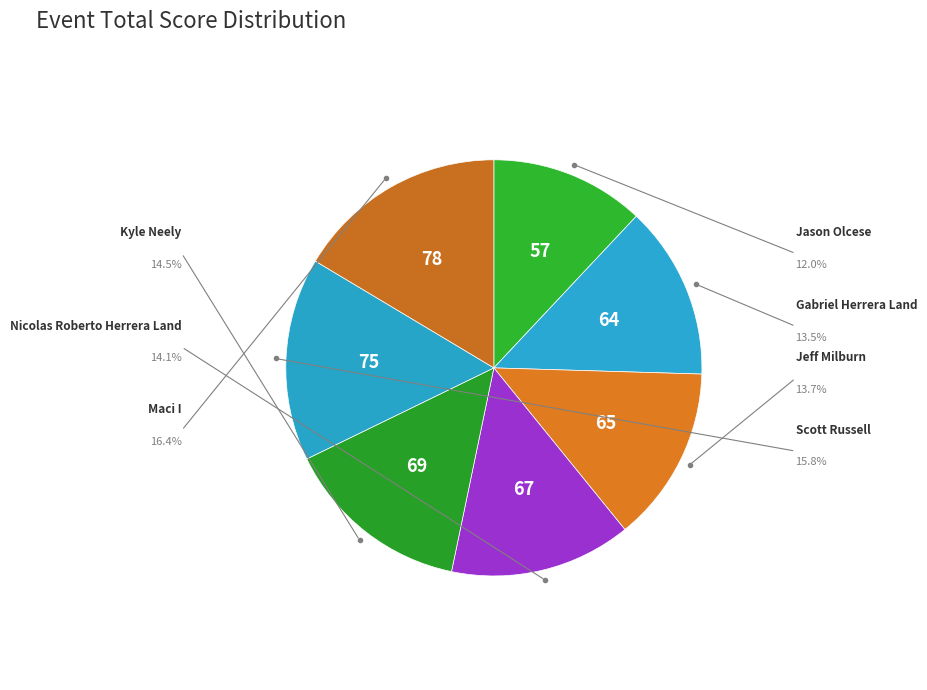

Is there a majority slice in this chart?

No